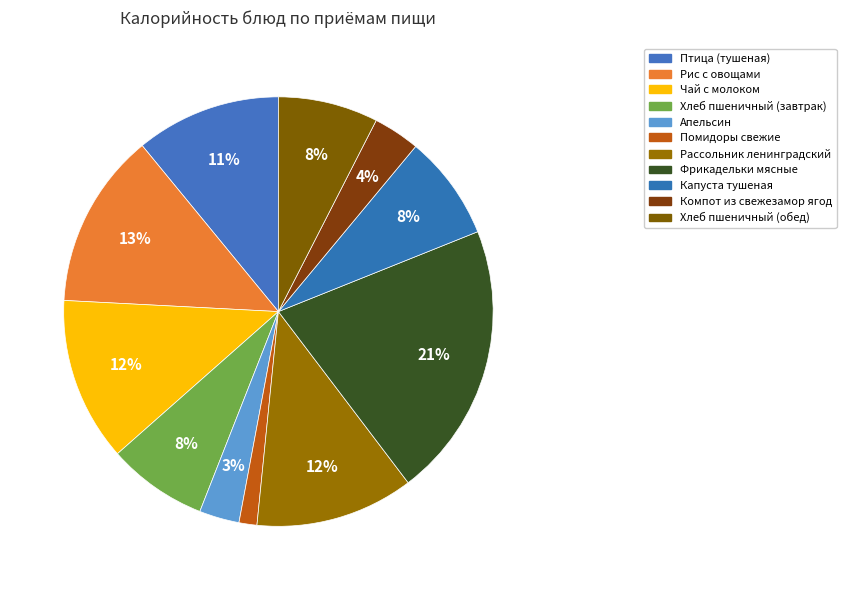

Count the number of slices in the pie.

11